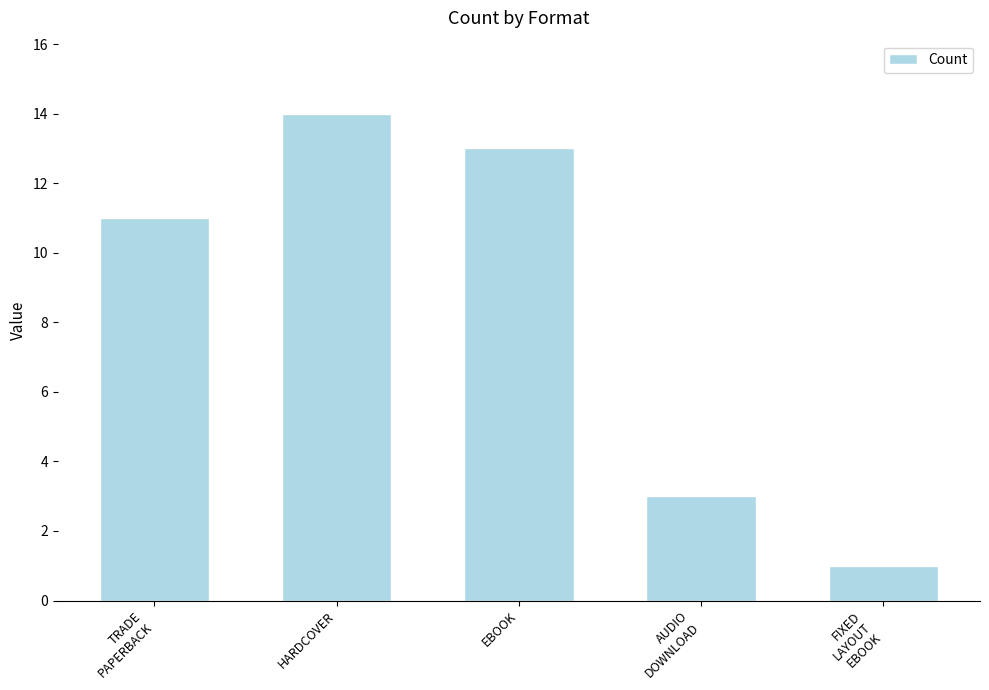

Which has a higher value, HARDCOVER or FIXED
LAYOUT
EBOOK?

HARDCOVER